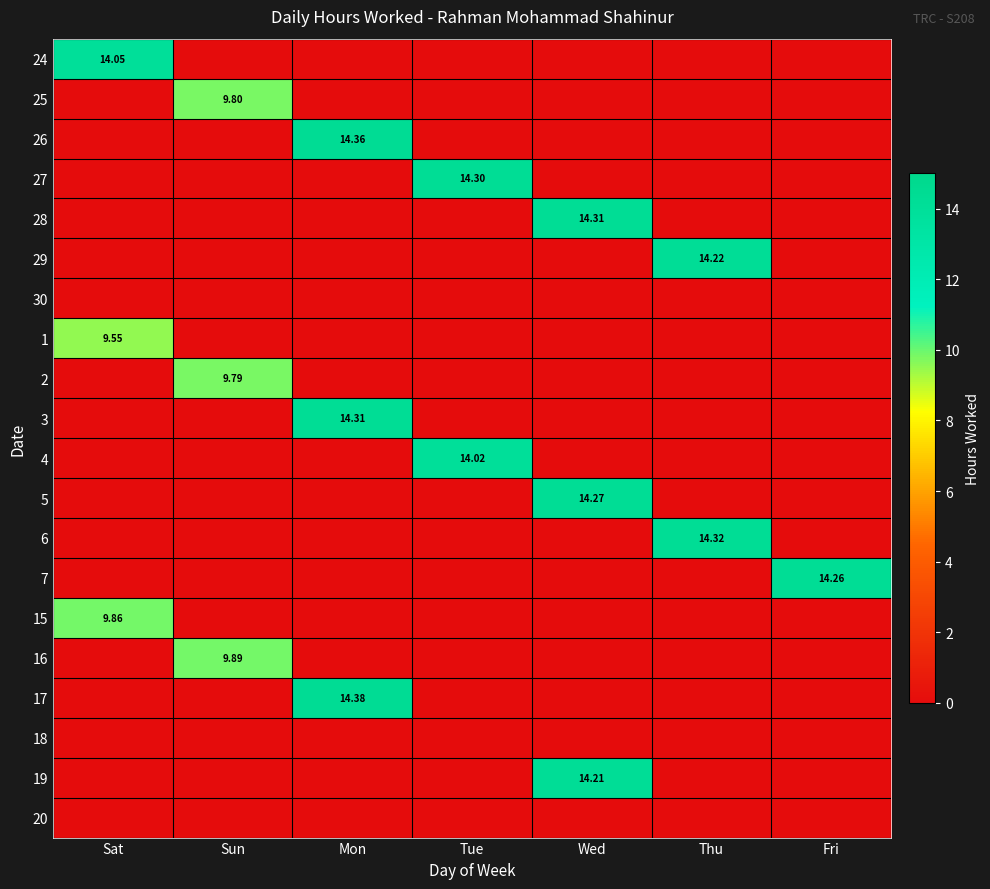

Is it true that 16 equals 0.0 at Thu?

True